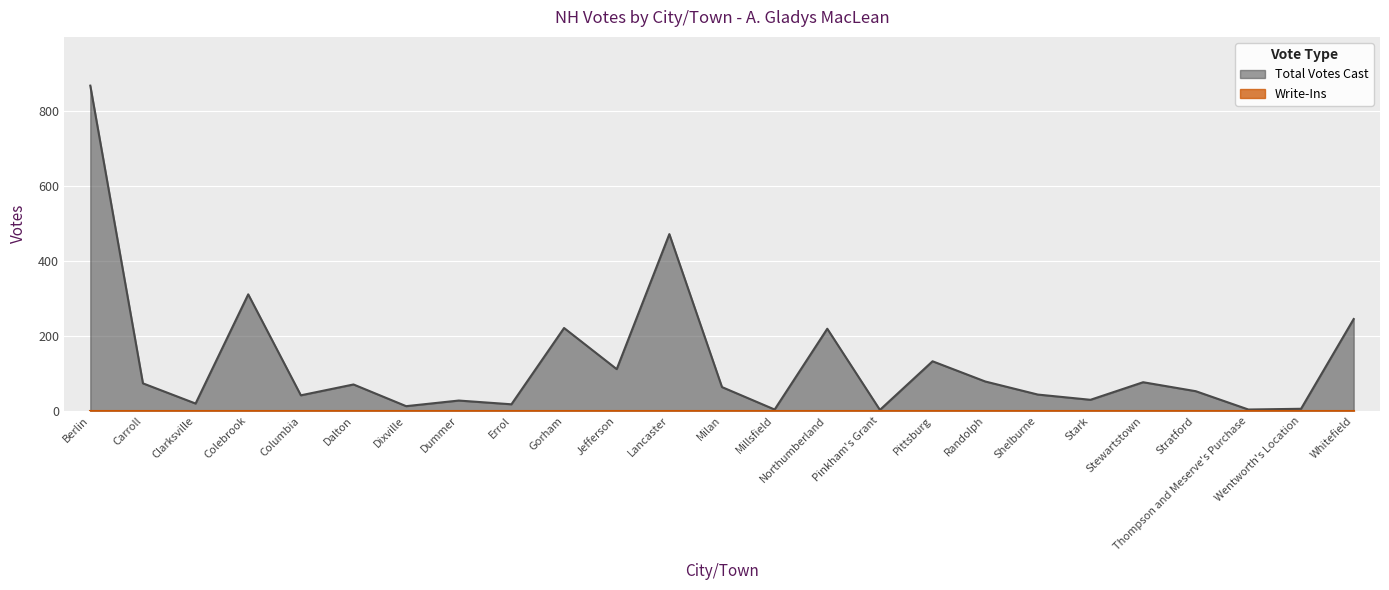

What is the greatest value displayed?

869